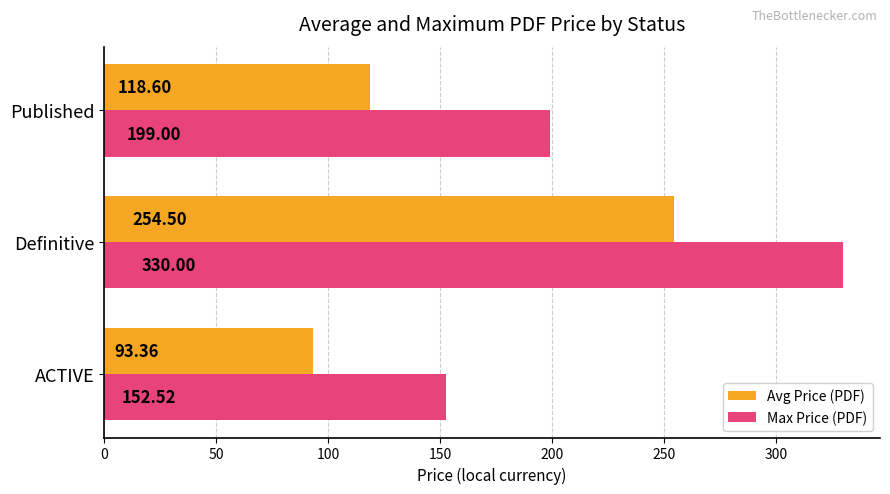

What is the average value of the Avg Price (PDF) series?

155.5